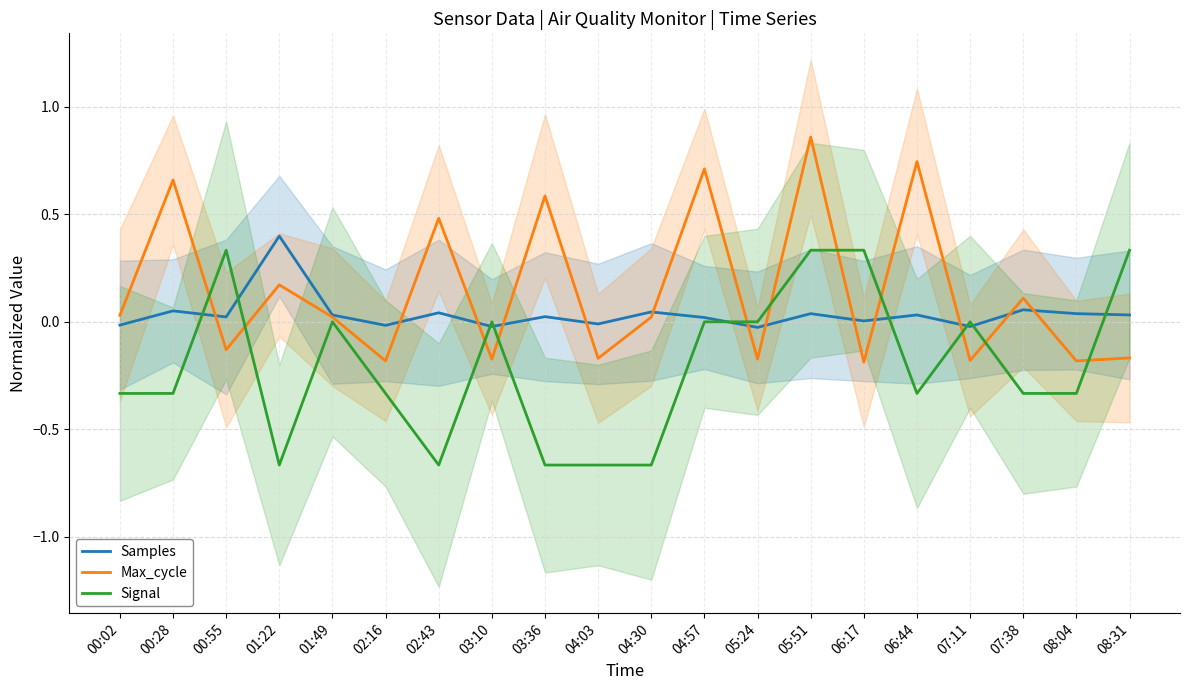

How many intersections are there between Signal and Max_cycle?

11